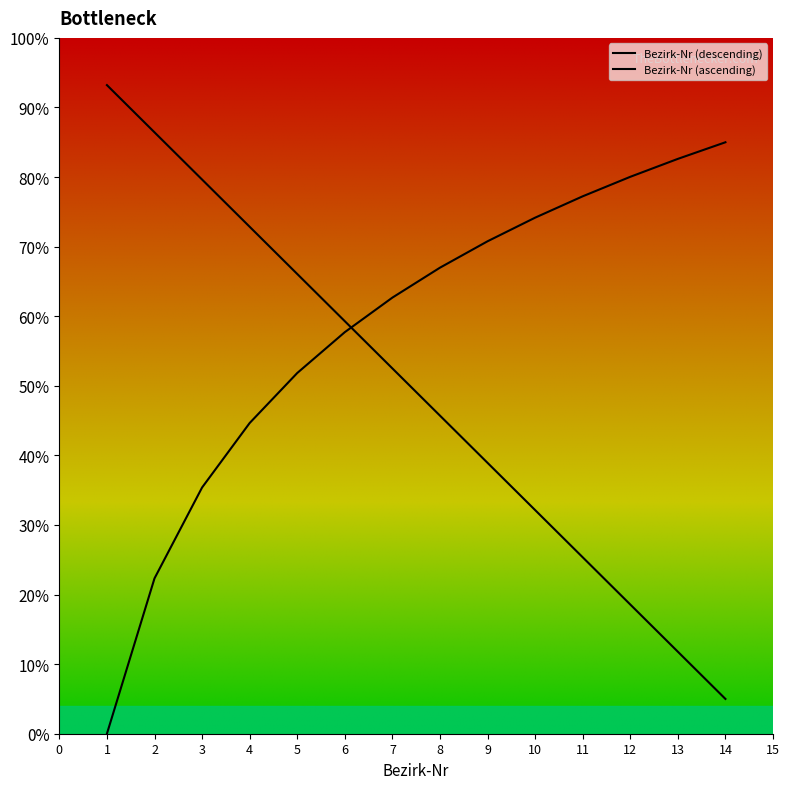

Which label corresponds to the smallest value in the chart?

14